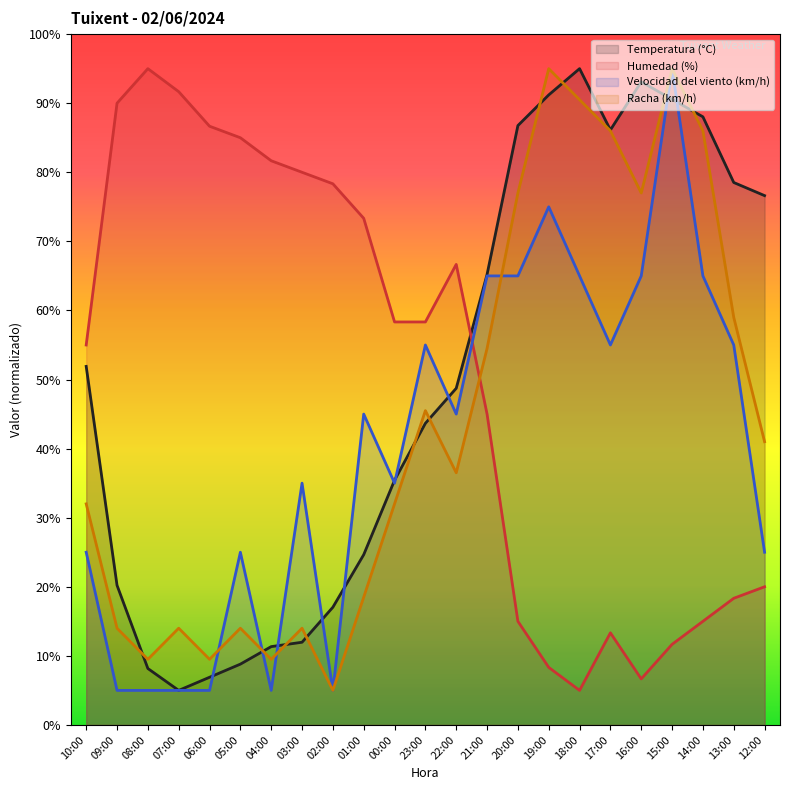

Rank the series by their maximum value, from highest to lowest.

Humedad (%), Racha (km/h), Temperatura (°C), Velocidad del viento (km/h)